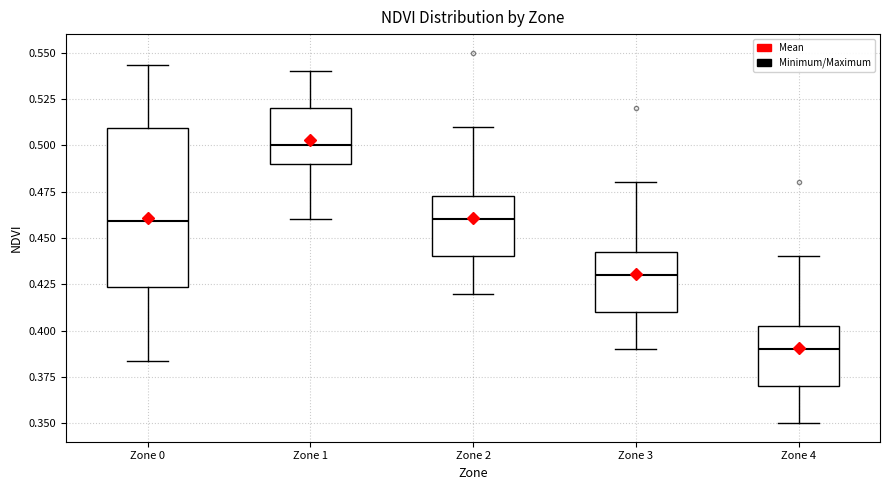

Where is the upper edge of the box for Zone 2 on the y-axis? The values are not printed on the chart, so give them approximately, as read against the axis.

0.475